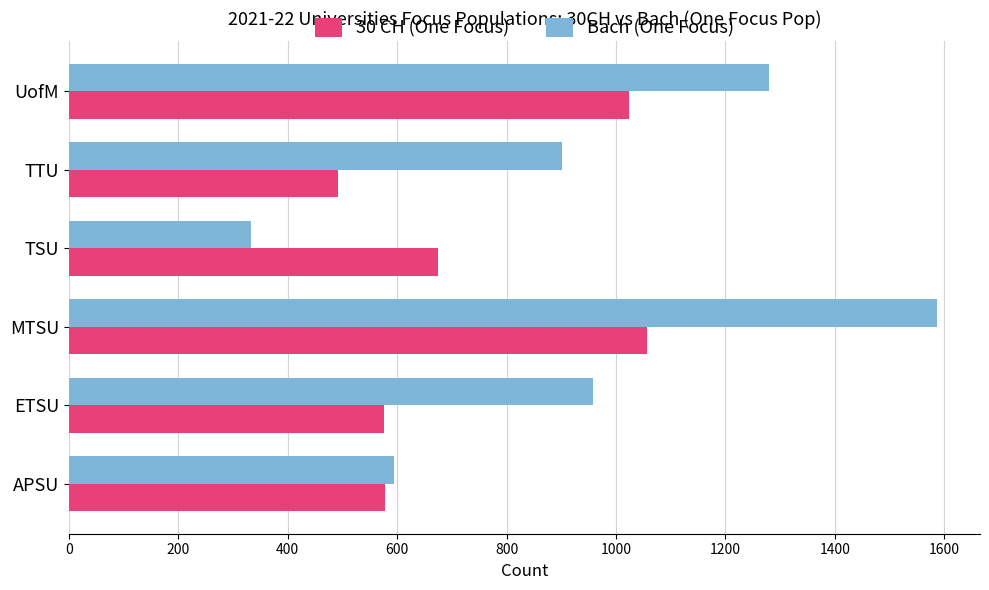

What is the difference between the highest and lowest values at UofM?

256